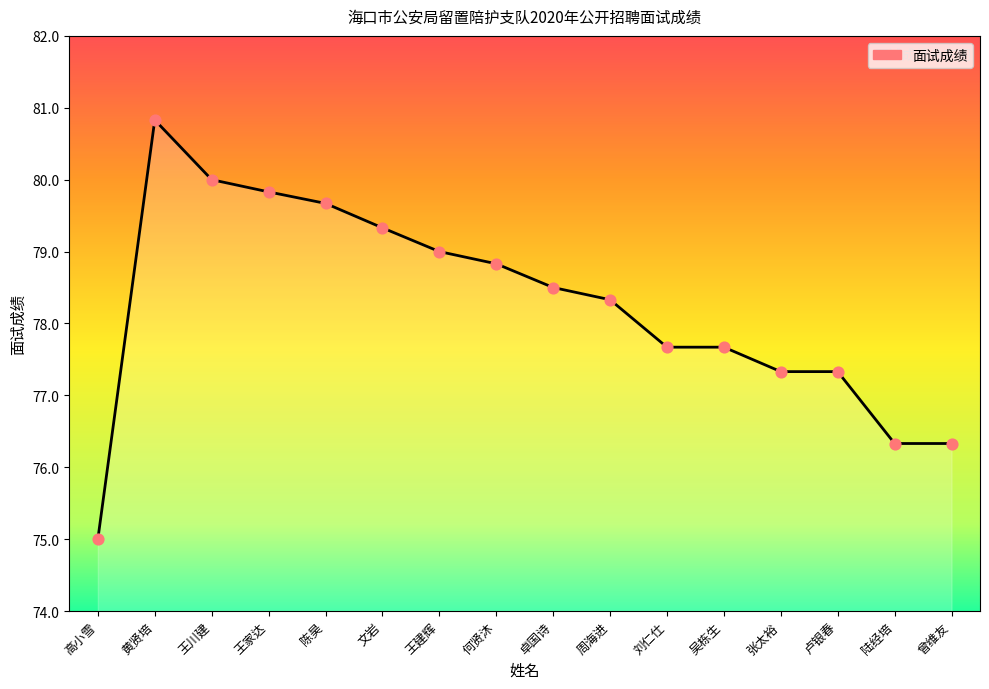

What is the change in value from 卢银春 to 曾维友?

-1.0